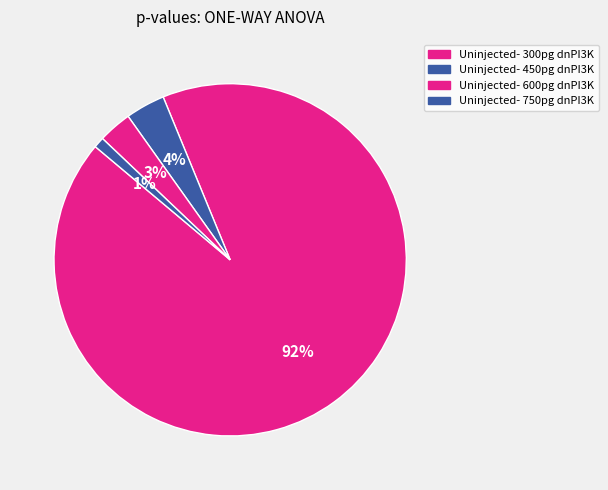

Between Uninjected- 450pg dnPI3K and Uninjected- 300pg dnPI3K, which is larger?

Uninjected- 300pg dnPI3K